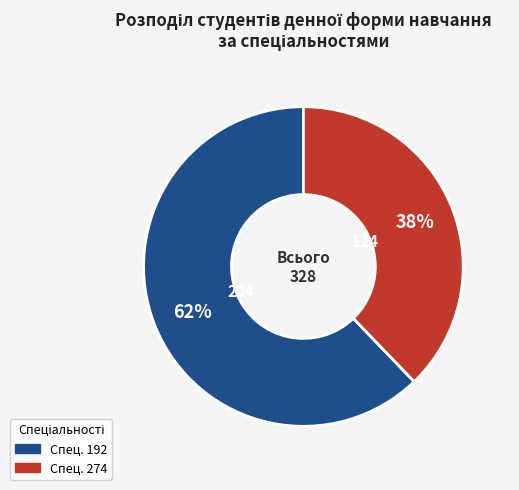

Does any single category account for the majority?

Yes